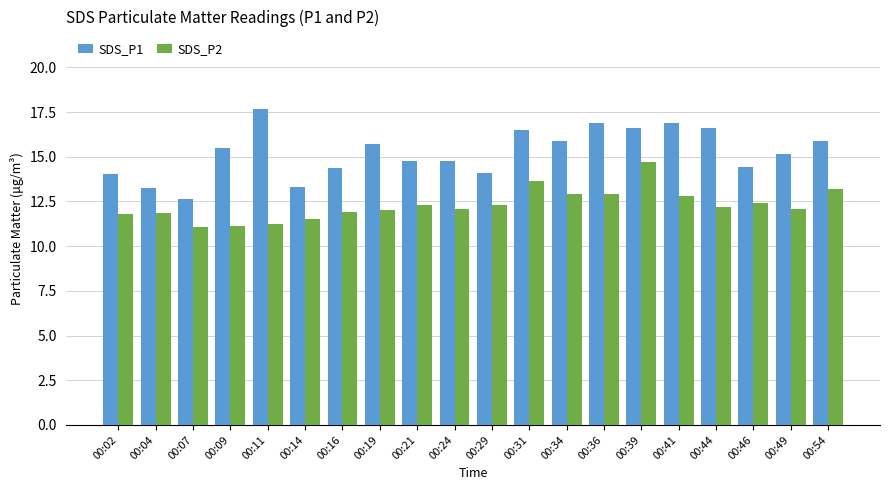

Are the bars horizontal?

No